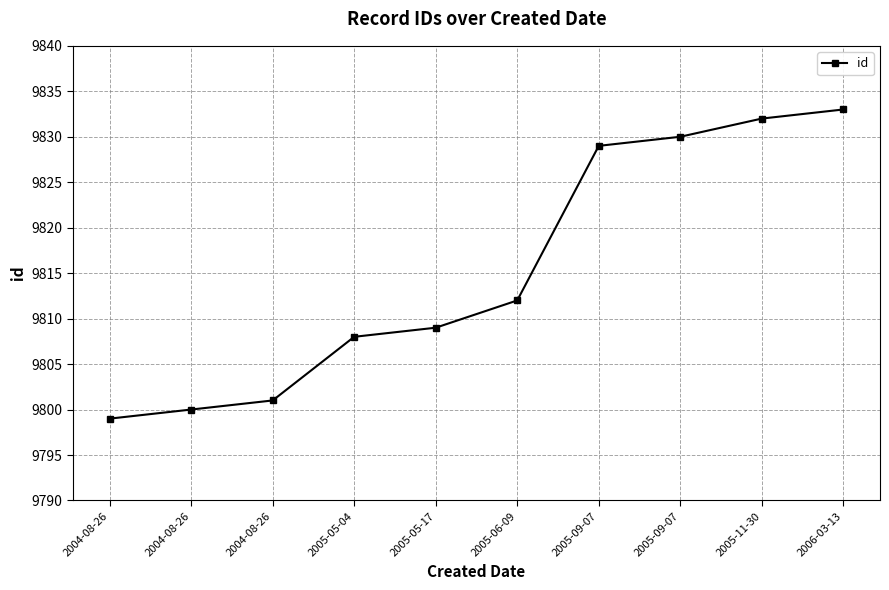

How many lines are shown in the chart?

1